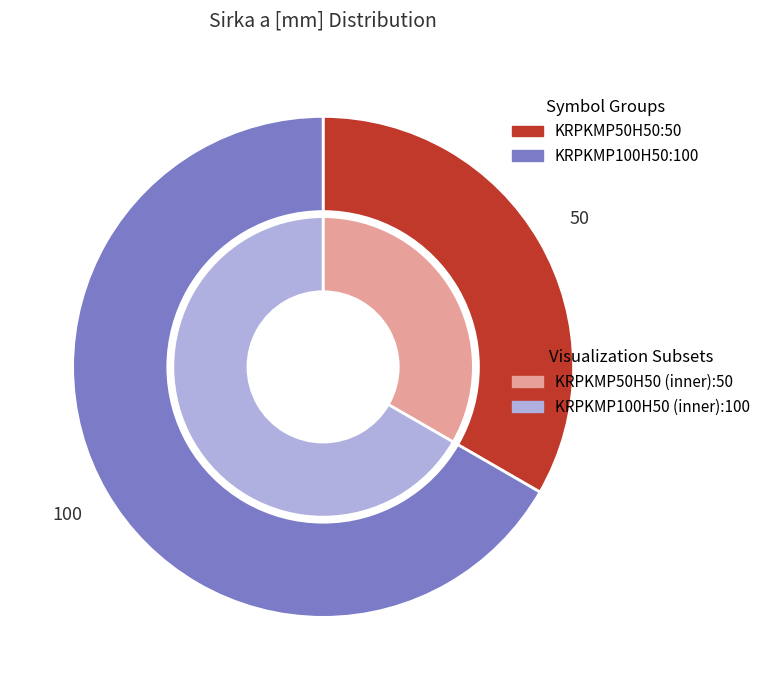

To the nearest percent, what is the difference between the KRPKMP100H50 and KRPKMP50H50 slice percentages?

33%